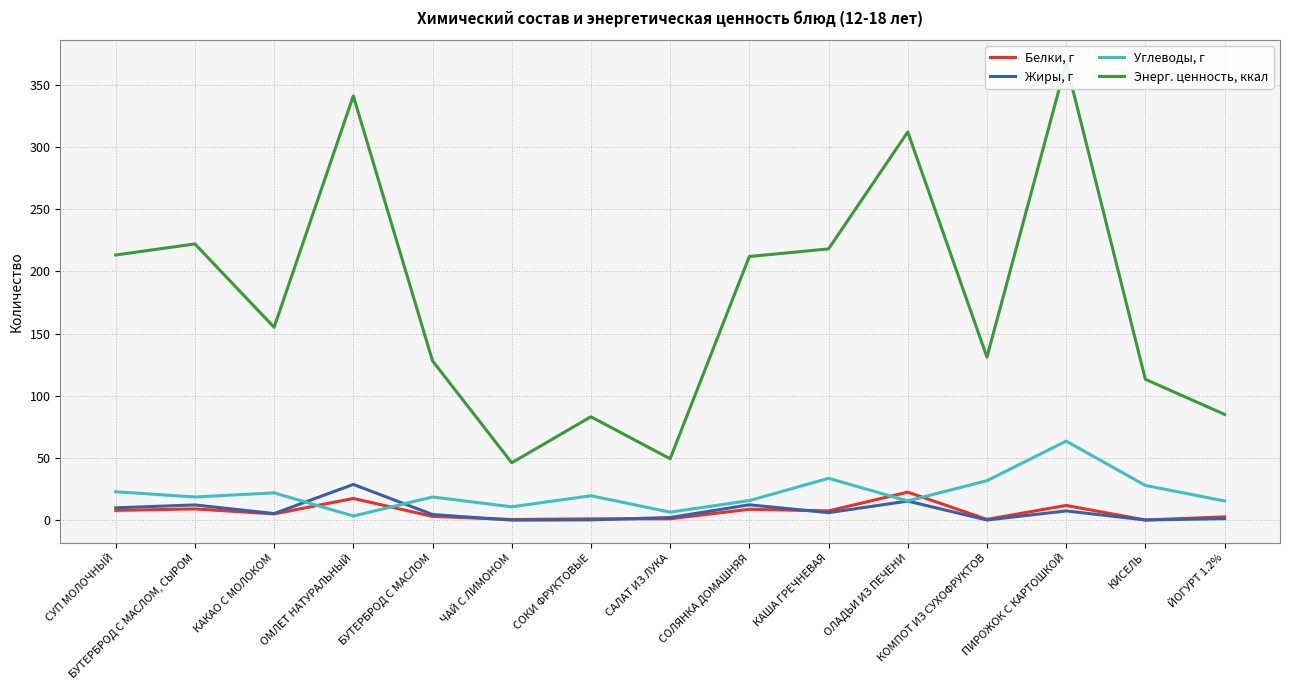

Which has a higher value, ОЛАДЬИ ИЗ ПЕЧЕНИ or СОКИ ФРУКТОВЫЕ?

ОЛАДЬИ ИЗ ПЕЧЕНИ